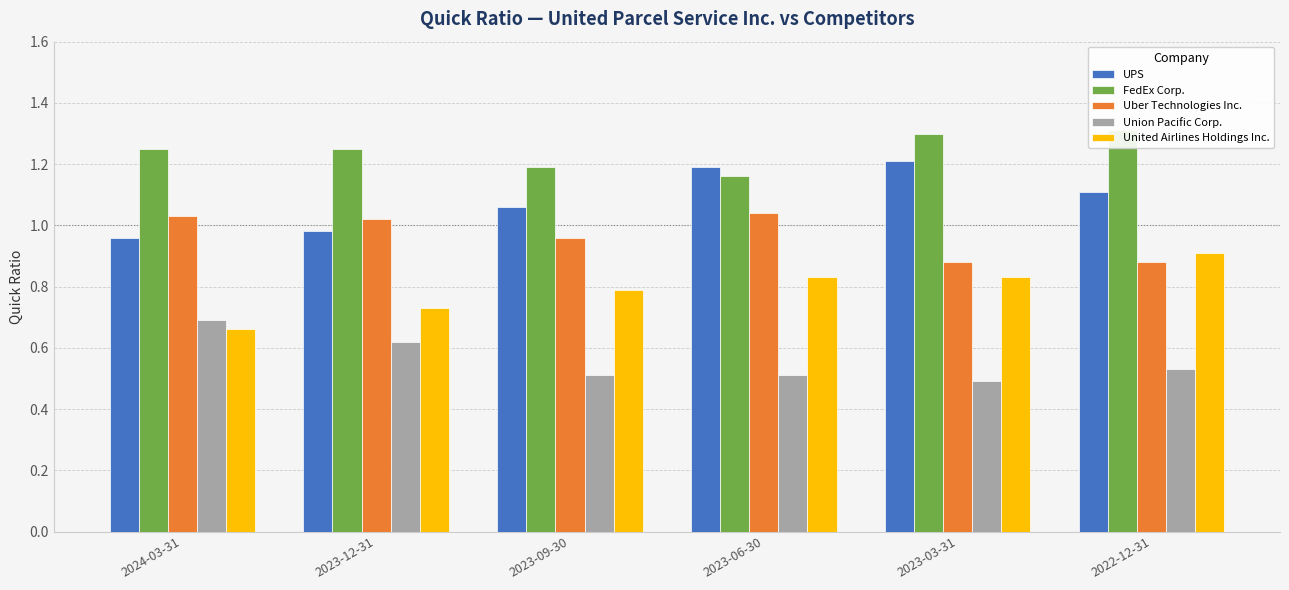

How many bars are there in each group?

5